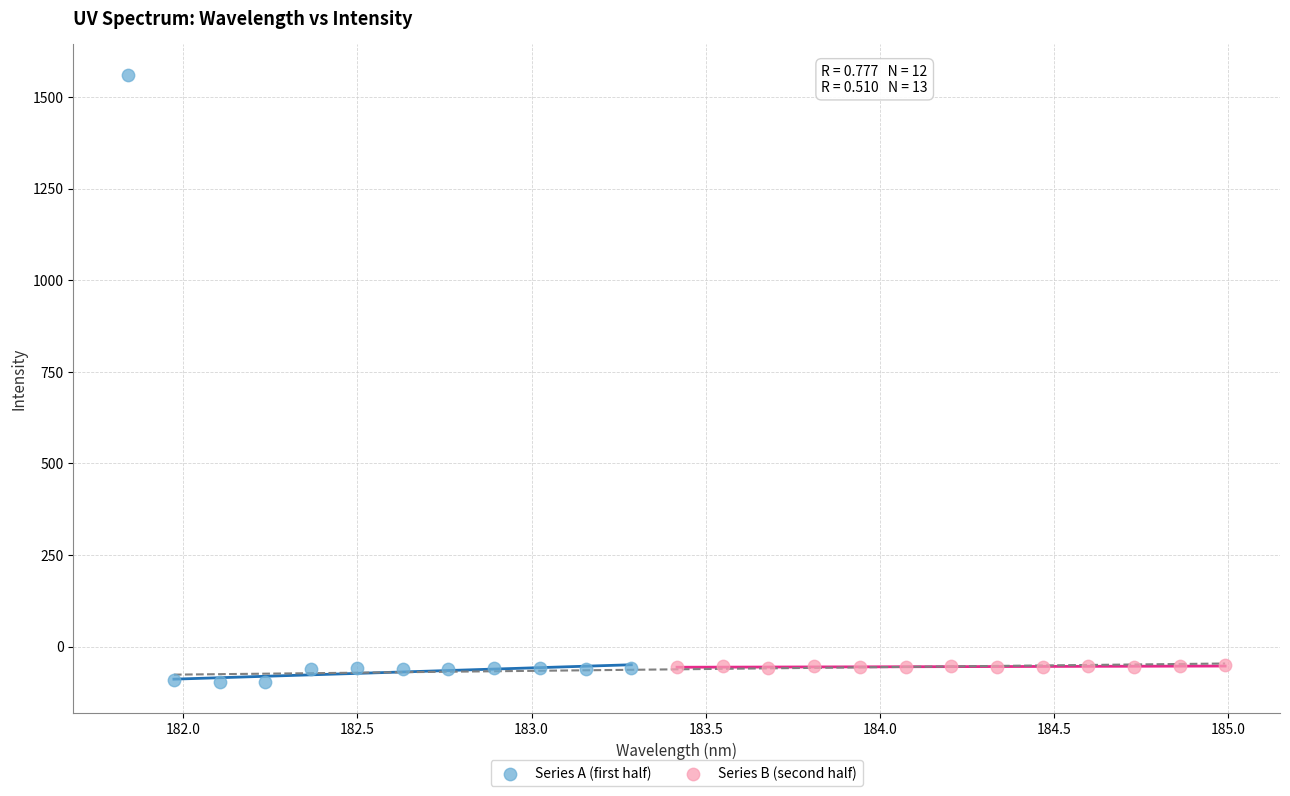

Which series has the widest spread of Y values?

Series A (first half)